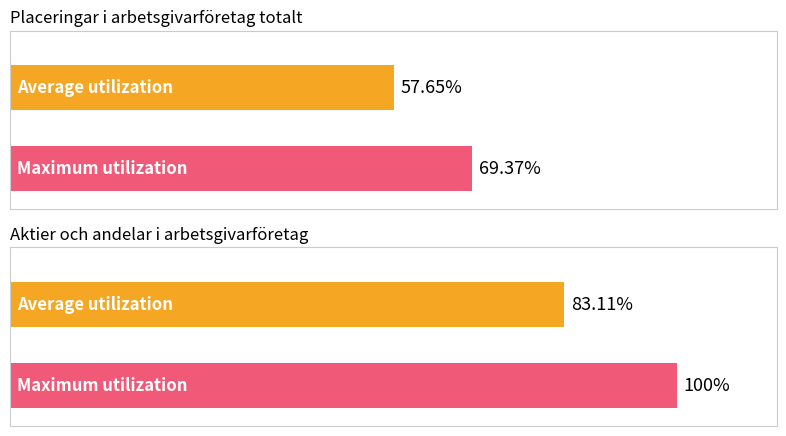

What is the maximum value for Maximum utilization?

100.0